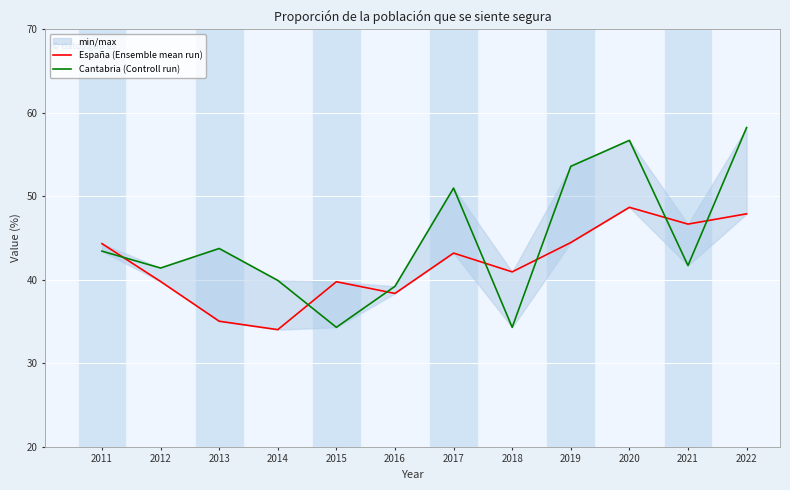

List the labels in order of España (Ensemble mean run) value, largest first.

2020, 2022, 2021, 2019, 2011, 2017, 2018, 2012, 2015, 2016, 2013, 2014